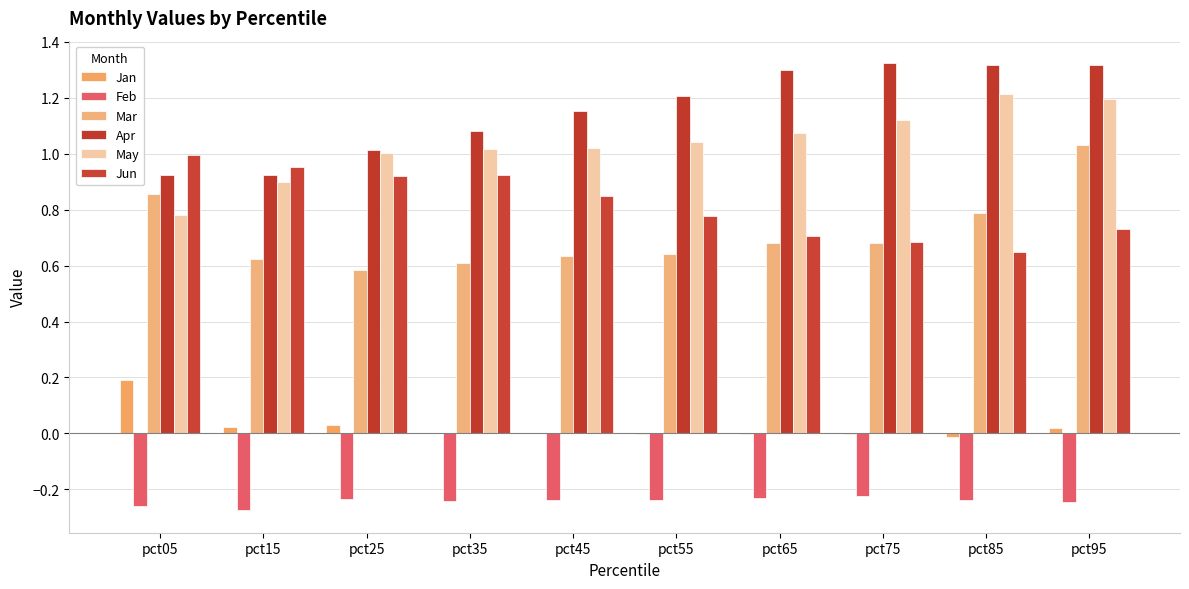

Does the chart contain stacked bars?

No